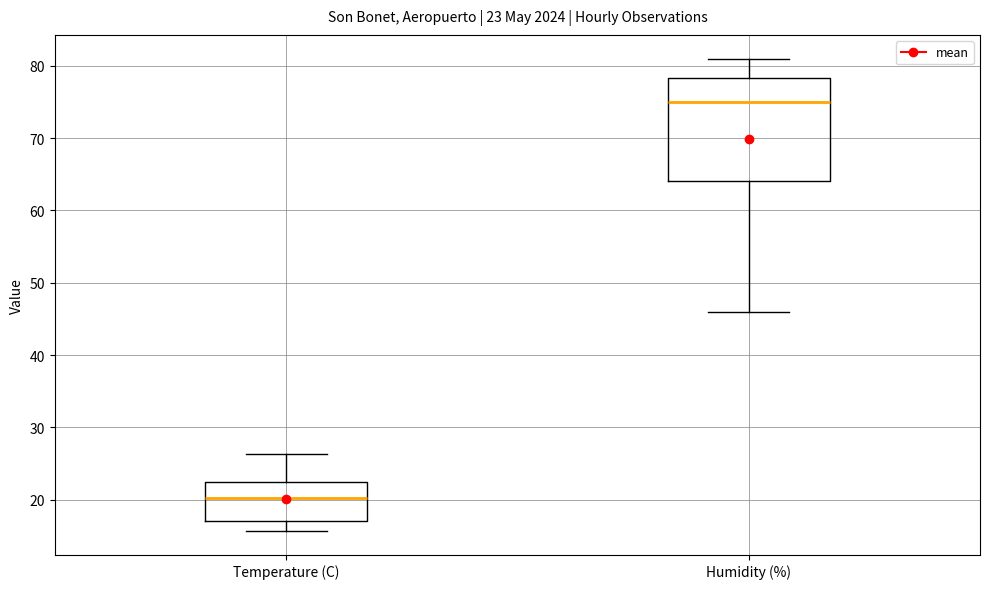

Which box has the highest median line?

Humidity (%)